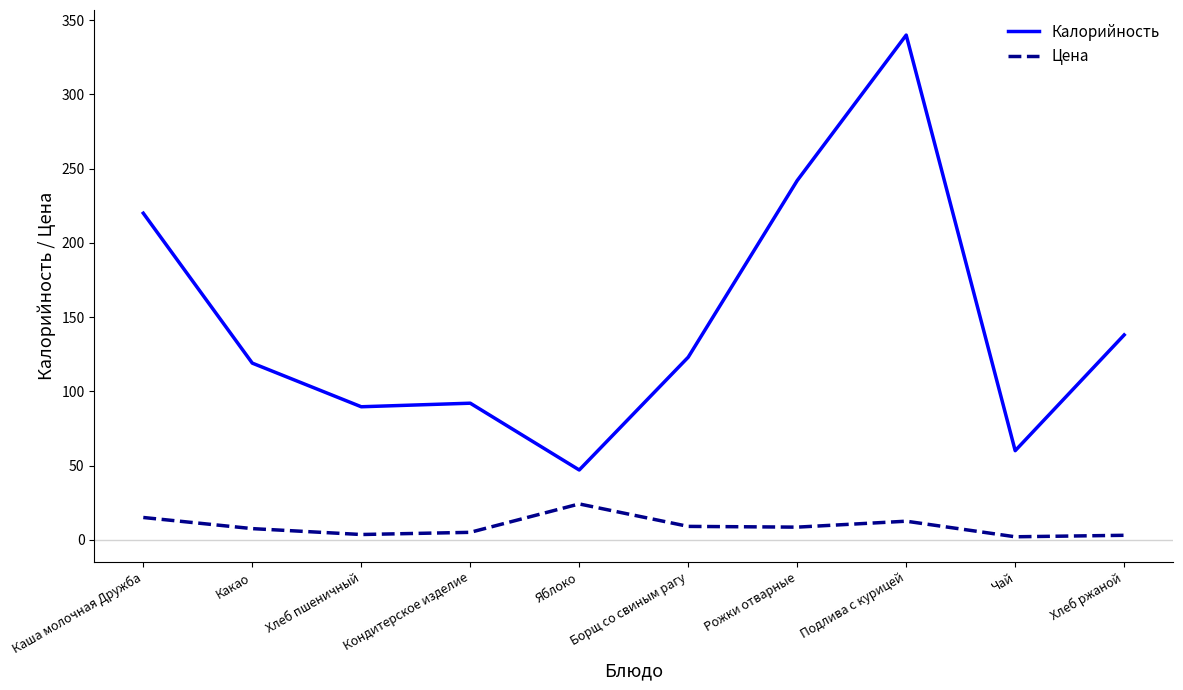

Between Борщ со свиным рагу and Рожки отварные, which series saw the biggest shift?

Калорийность